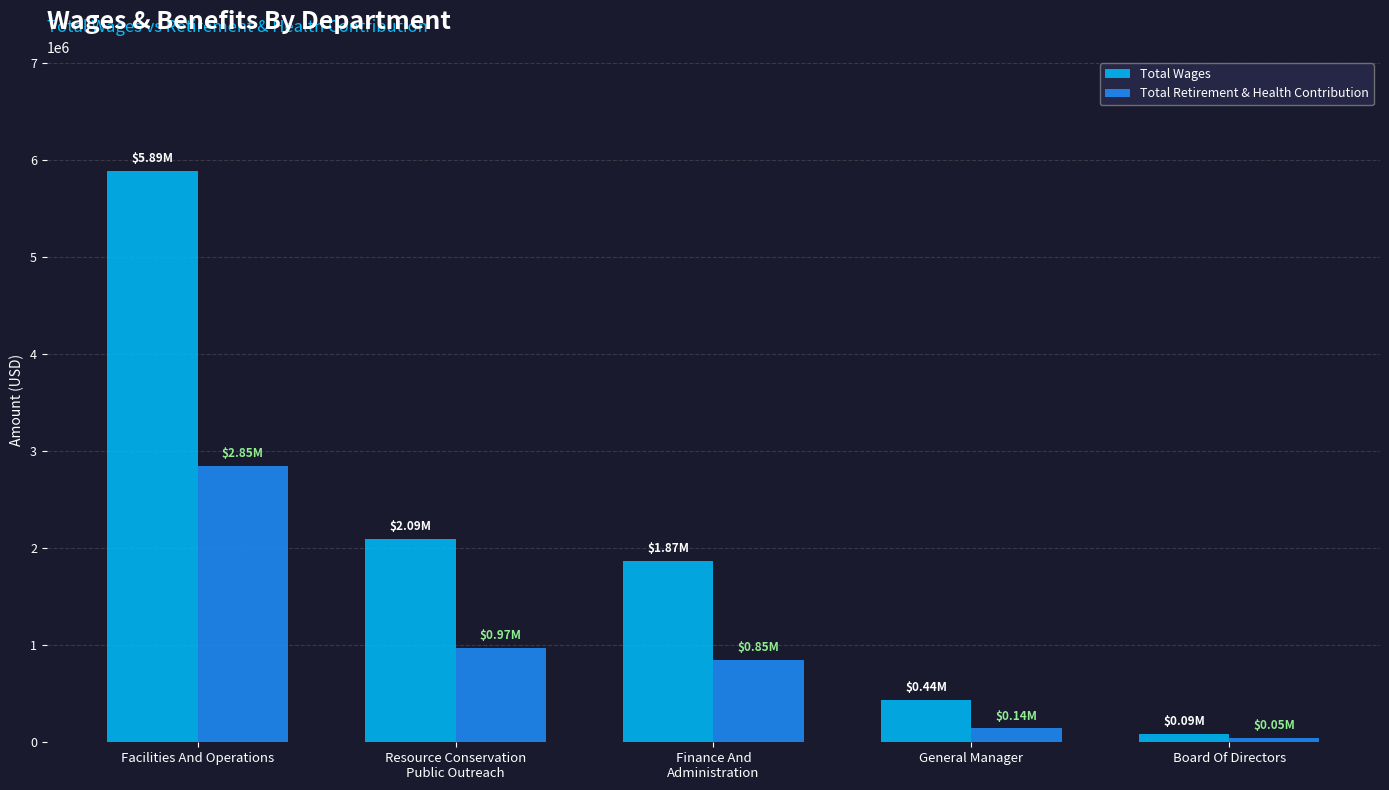

What are all the series names shown in the legend?

Total Wages, Total Retirement & Health Contribution